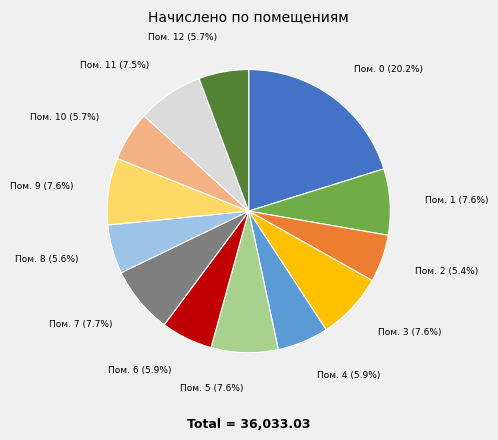

To the nearest percent, what is the average slice percentage?

8%